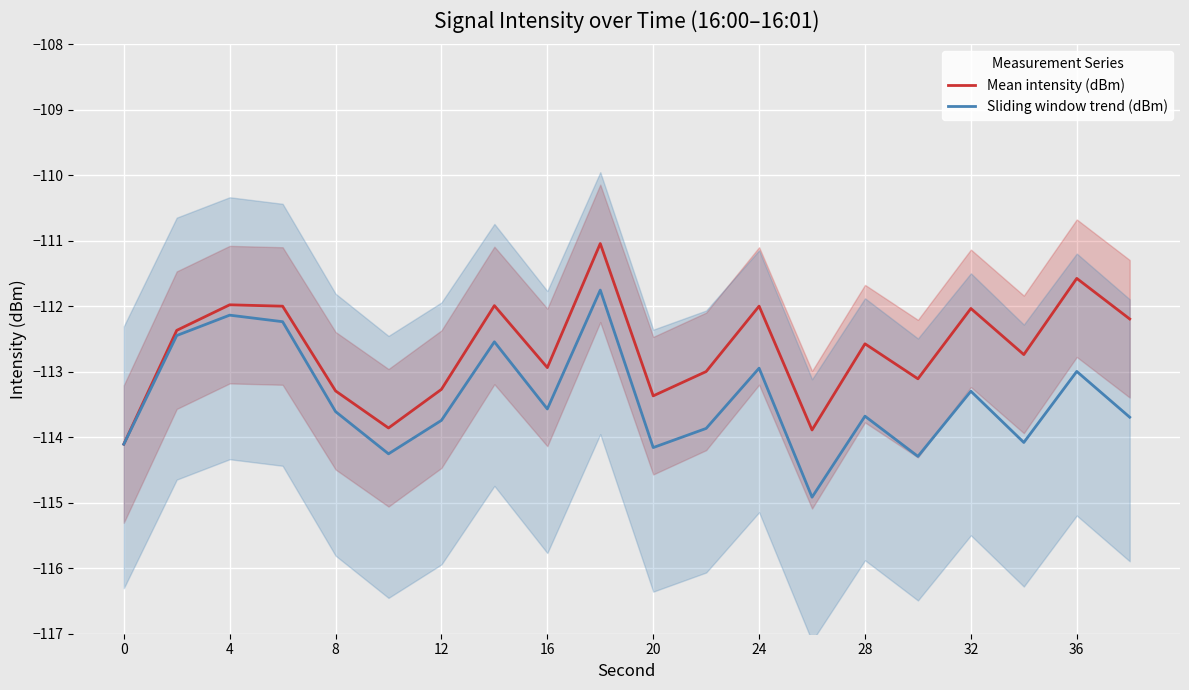

True or false: Sliding window trend (dBm) has a value of -113.7 at 12.

True